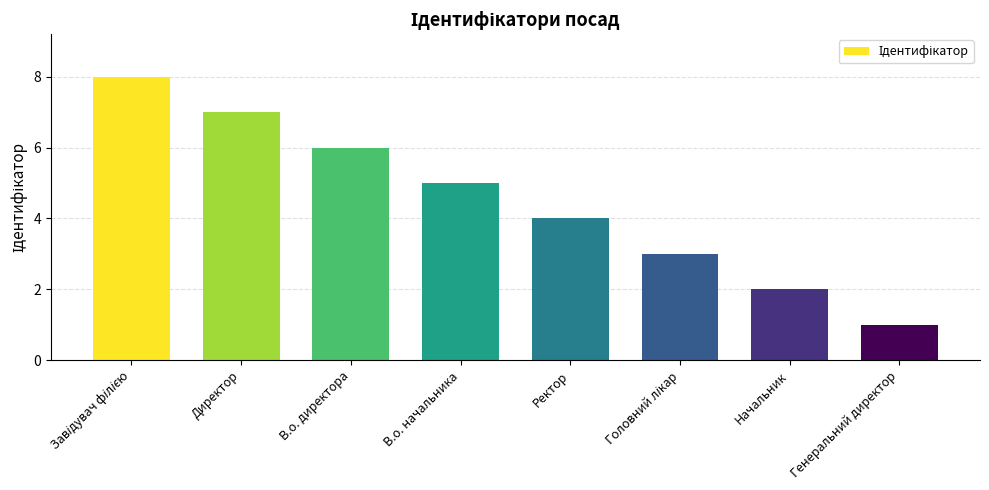

Approximately how many times larger is the value at Директор compared to В.о. начальника?

1.4